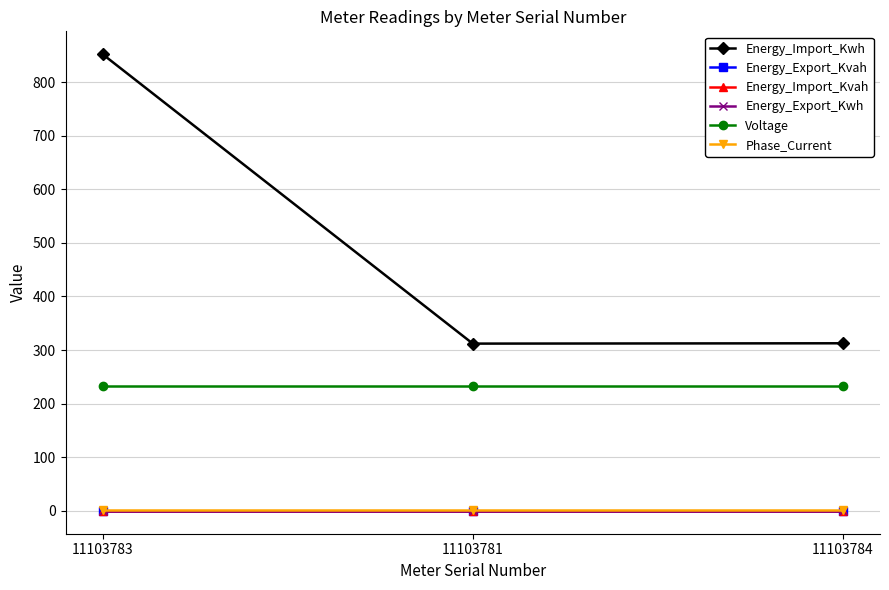

What is the total value across all series at 11103784?

547.8